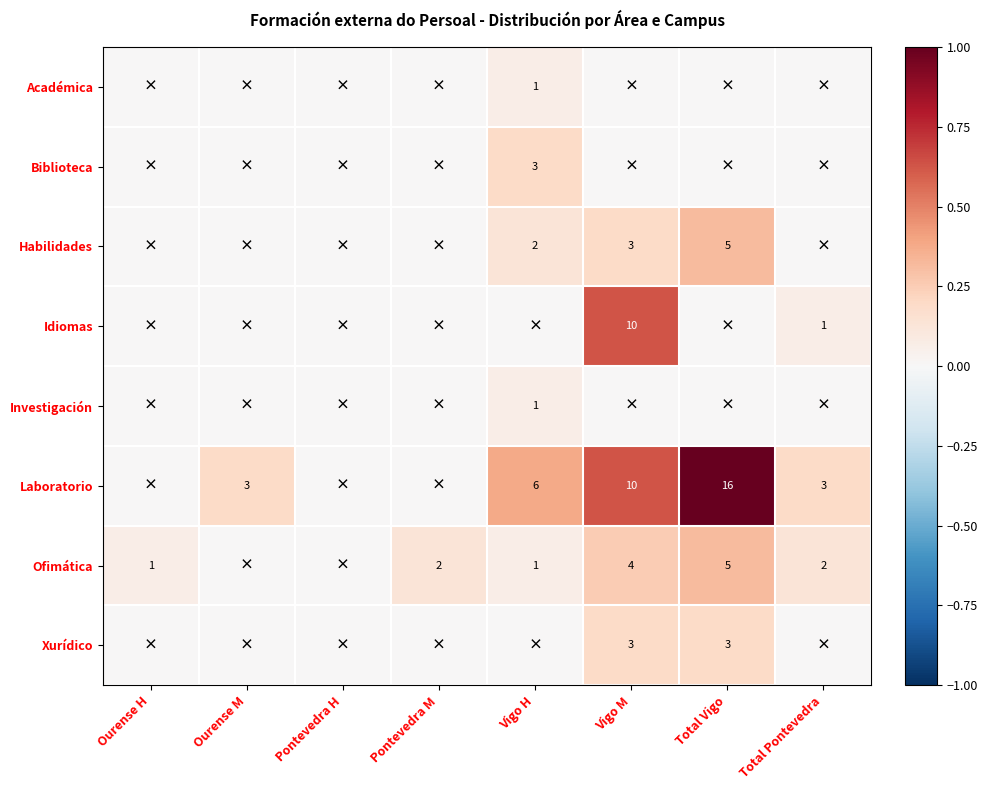

Which has a higher value, Pontevedra M or Total Vigo?

Pontevedra M